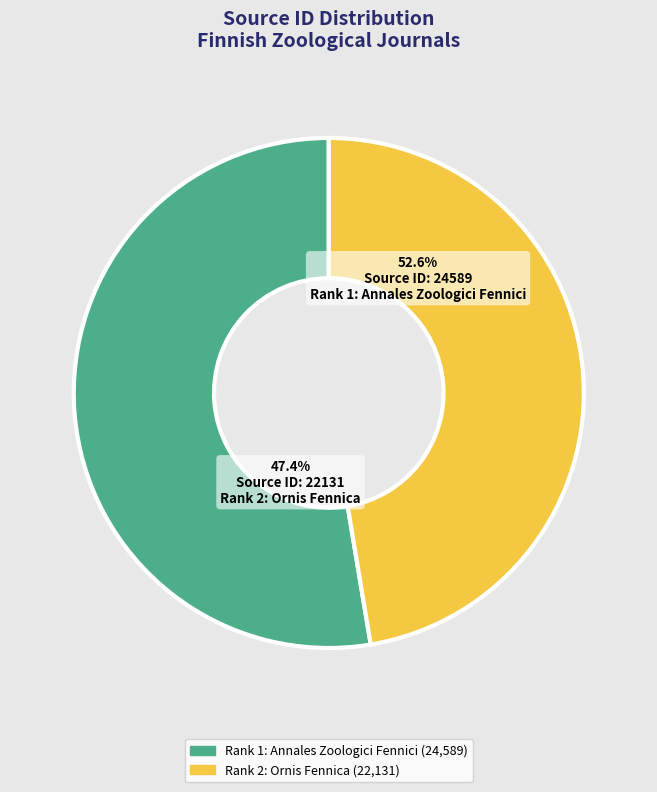

Combined, do Rank 2: Ornis Fennica and Rank 1: Annales Zoologici Fennici account for over 50%?

Yes